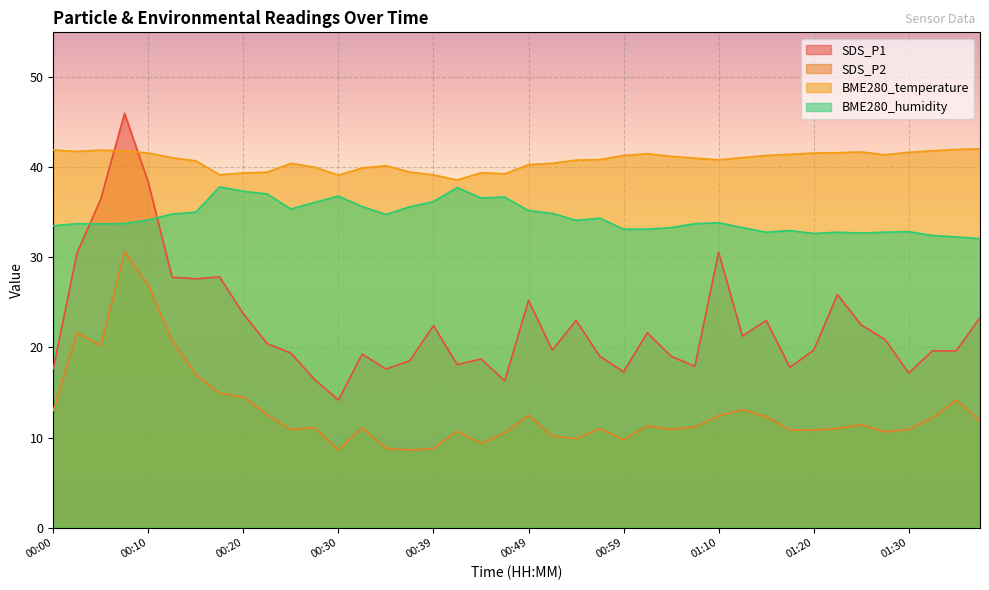

After their last crossing, which series has the higher values: SDS_P1 or BME280_humidity?

BME280_humidity